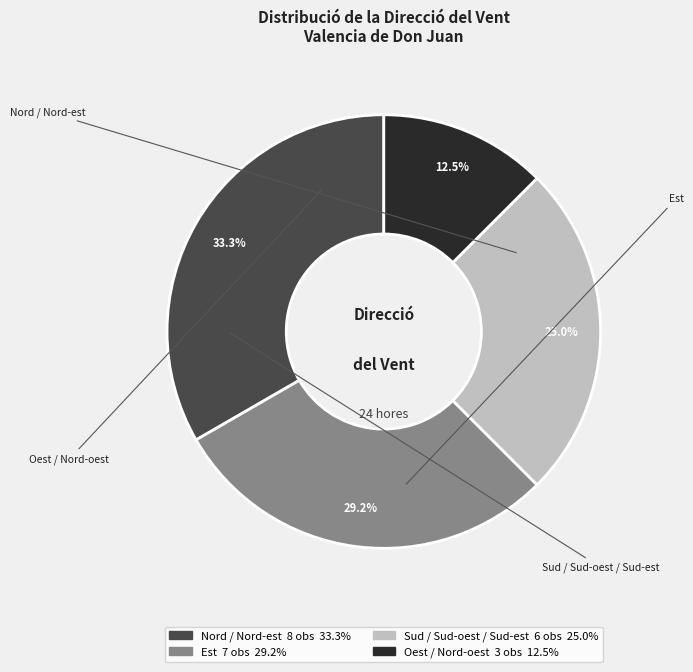

Count the number of slices in the pie.

4